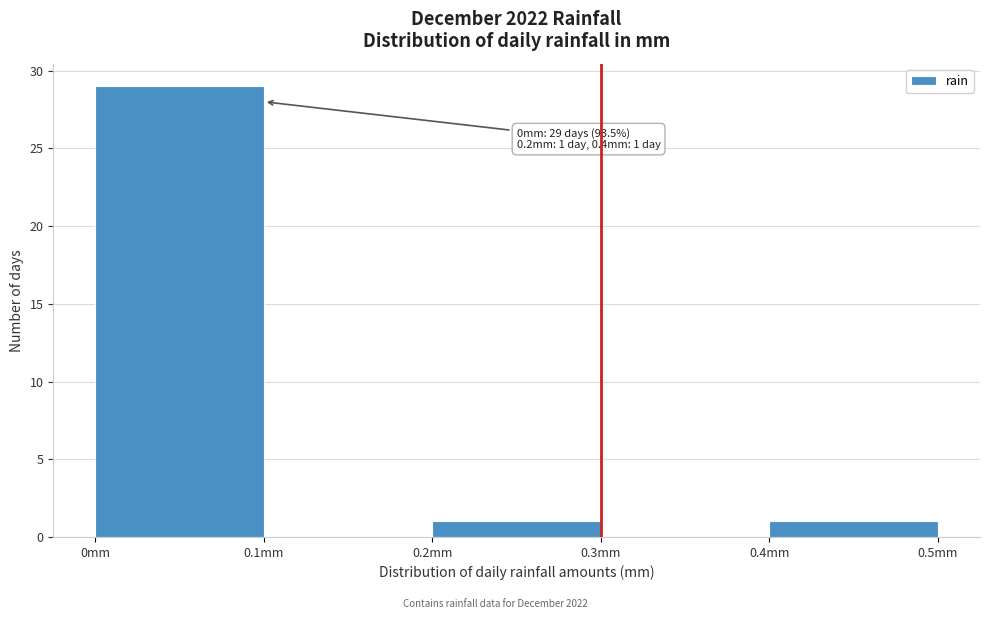

Which range on the x-axis has the tallest bar?

0.0 to 0.1